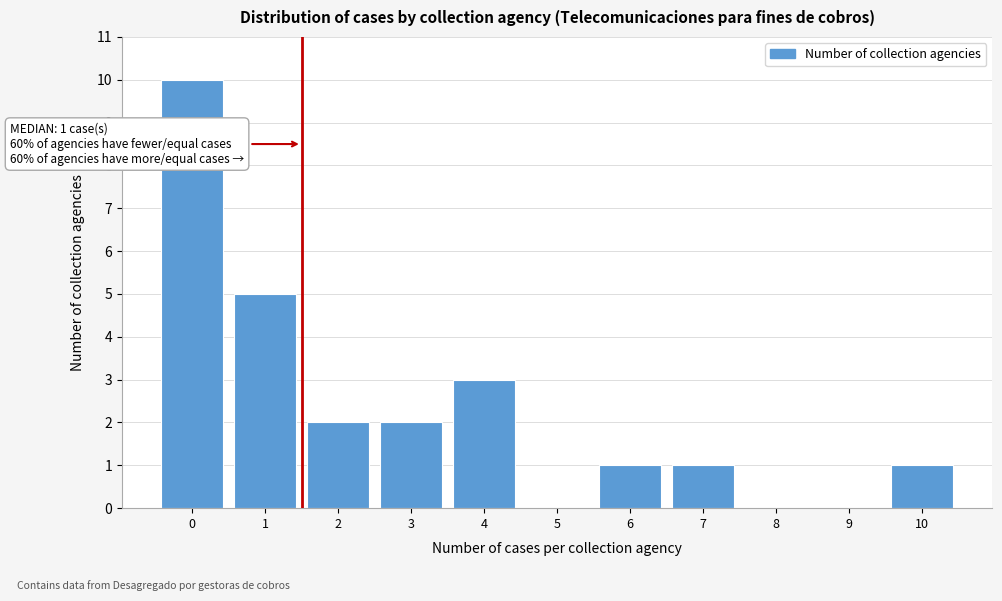

Reading left to right, list all the values displayed in this chart.

0=10	1=5	2=2	3=2	4=3	5=0	6=1	7=1	8=0	9=0	10=1